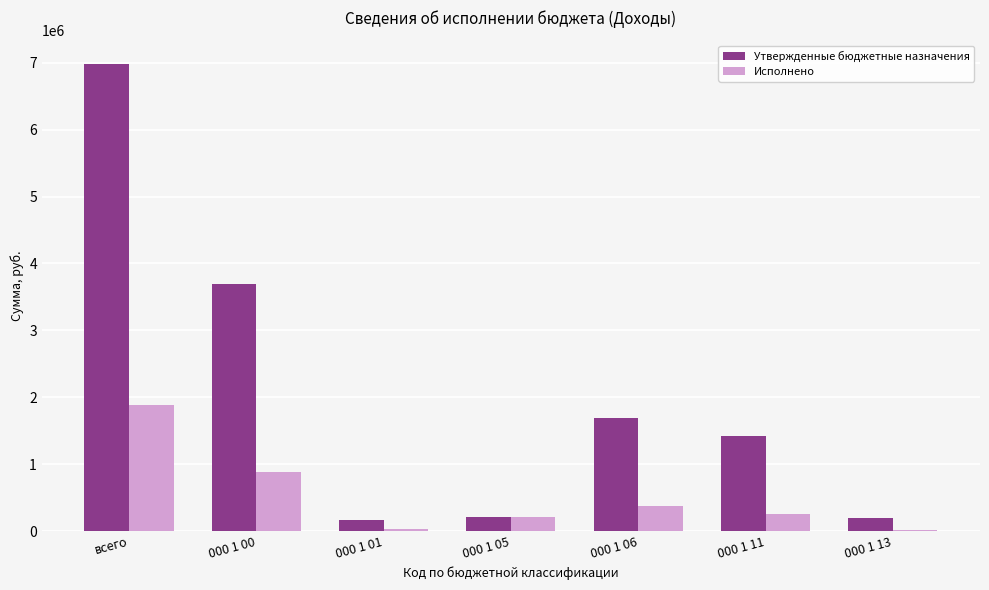

What is the total value across all series at 000 1 06?

2071243.9